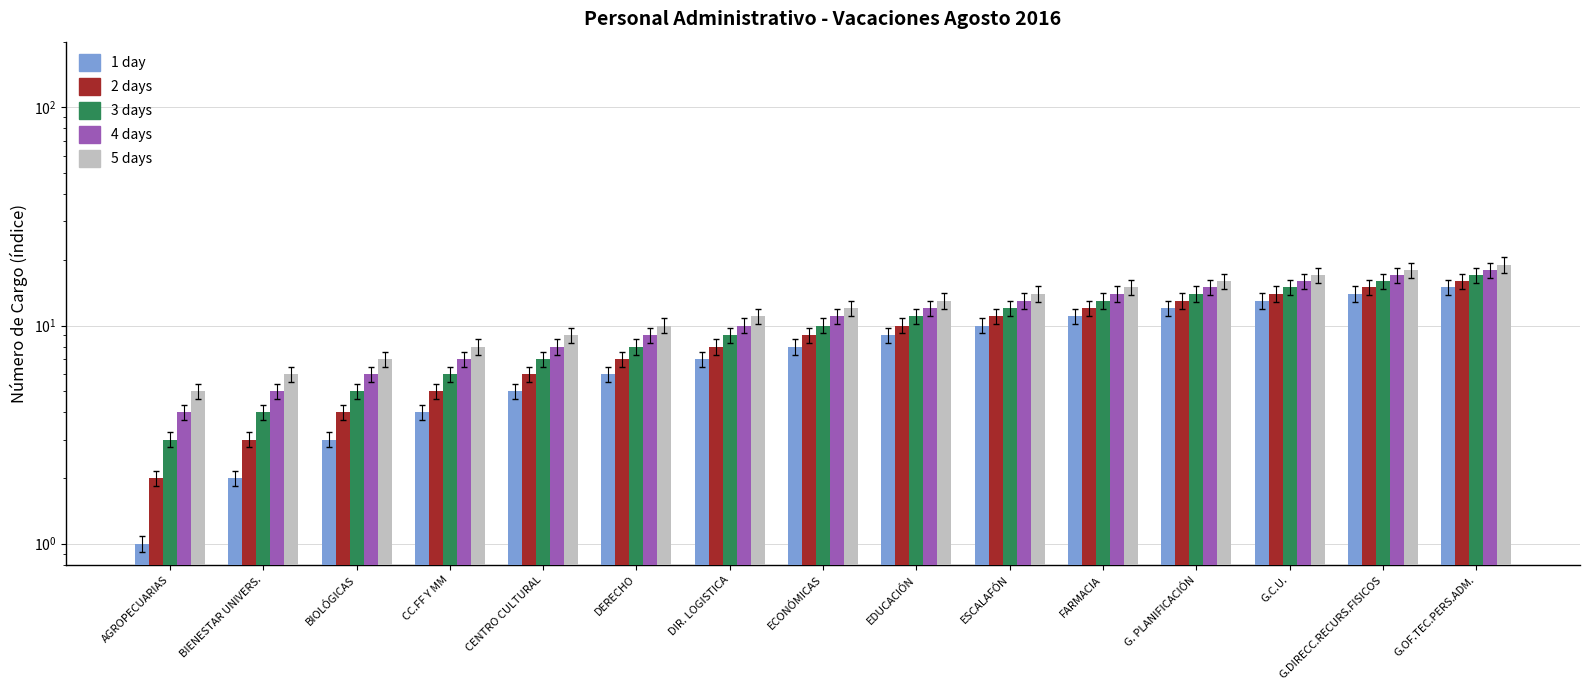

What is the value of the 5 days bar at the 15th from the left?

19